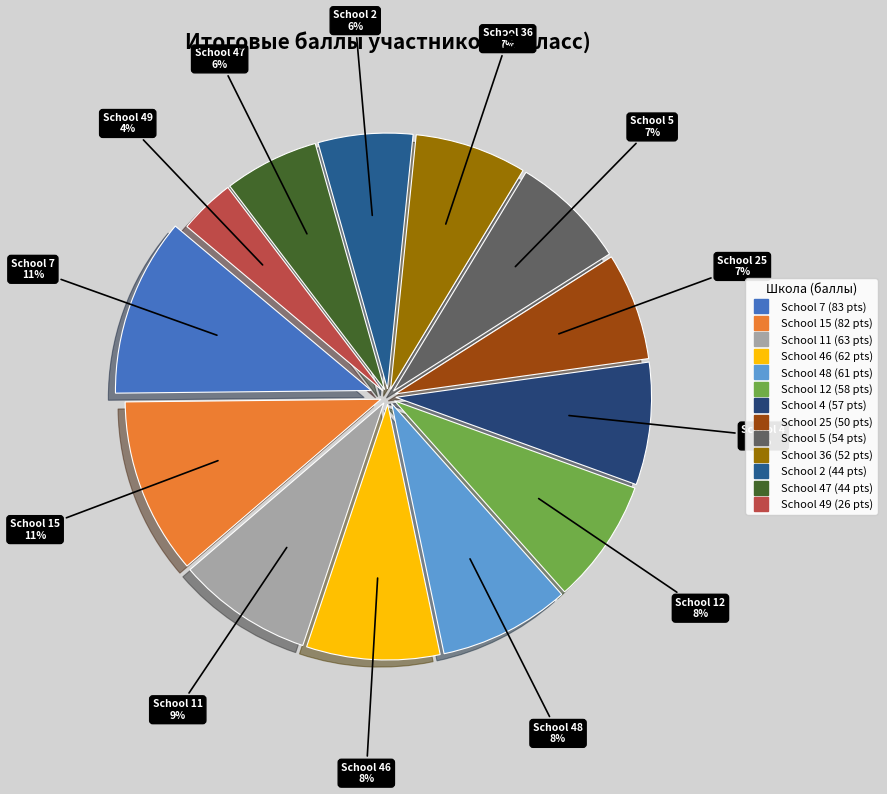

Count the number of slices in the pie.

13